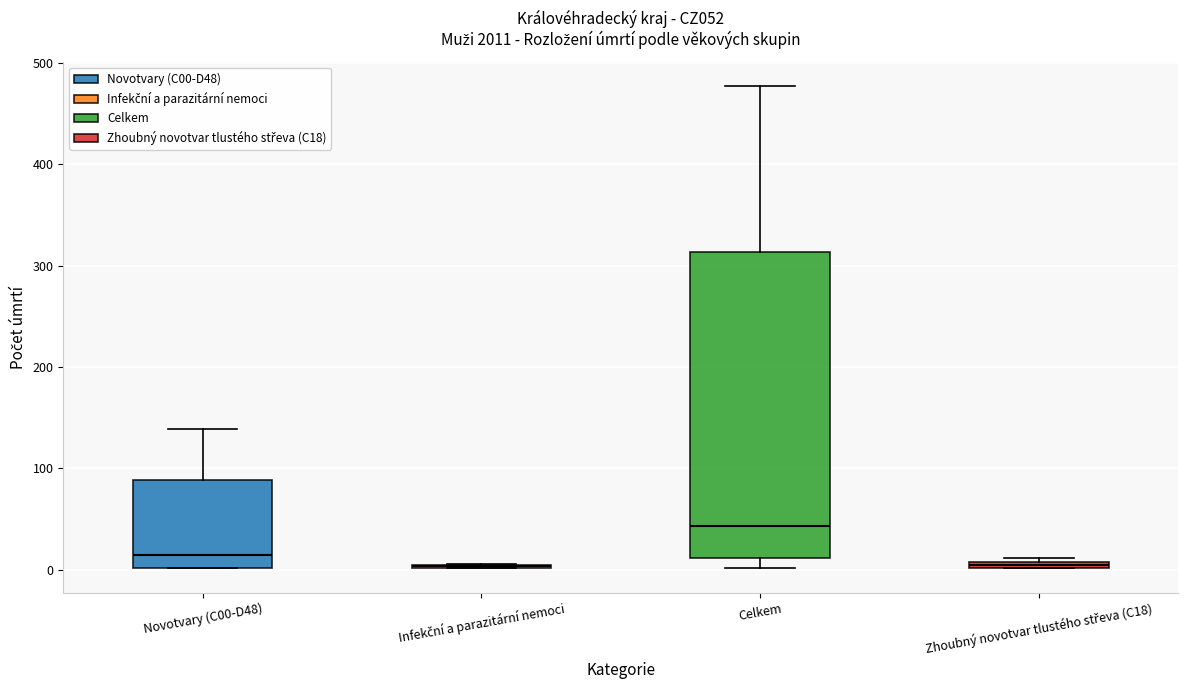

Where is the upper edge of the box for Zhoubný novotvar tlustého střeva (C18) on the y-axis? The values are not printed on the chart, so give them approximately, as read against the axis.

10